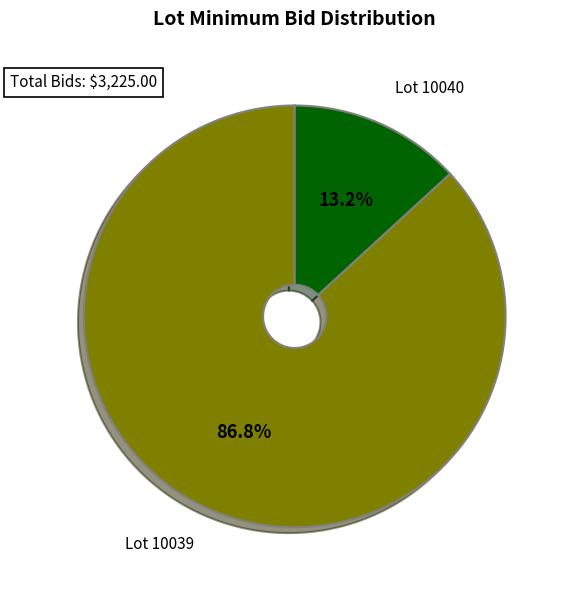

Is there a majority slice in this chart?

Yes